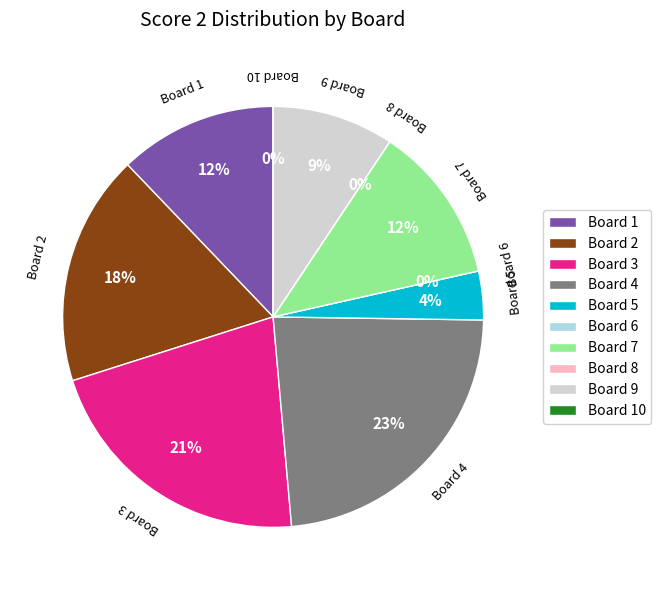

What percentage is NOT represented by Board 6?

100.0%